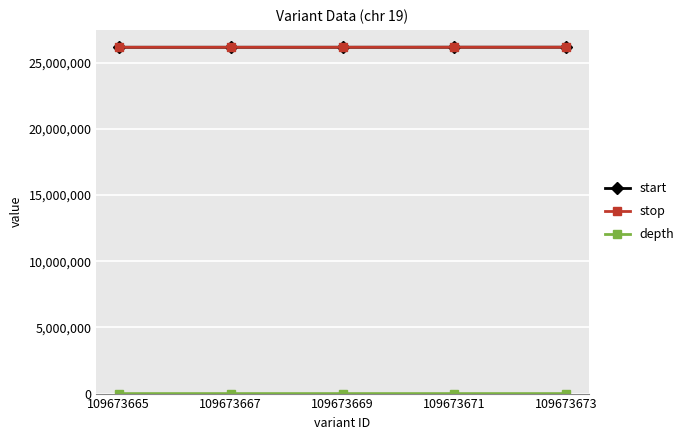

True or false: start and stop cross at least once.

False